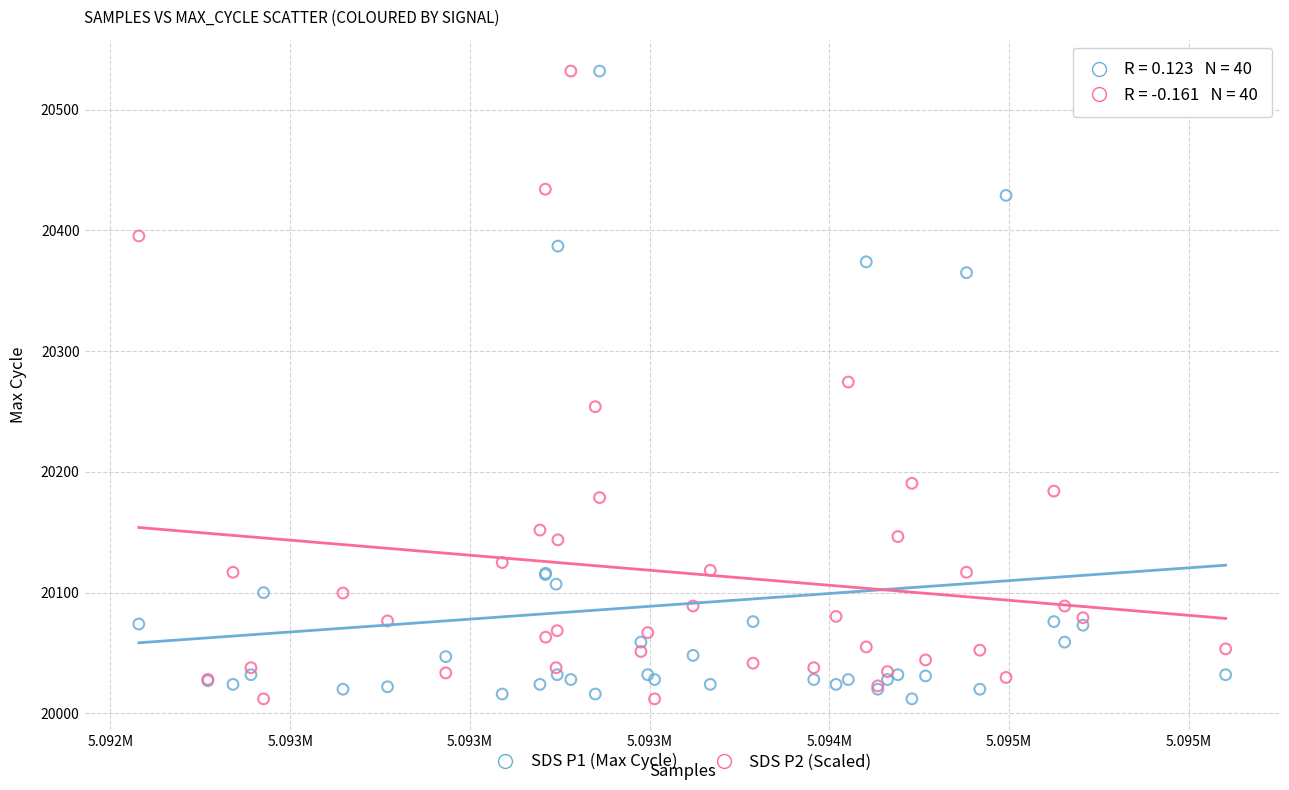

What is the X range (max minus min) for the scatter plot?

3024.0